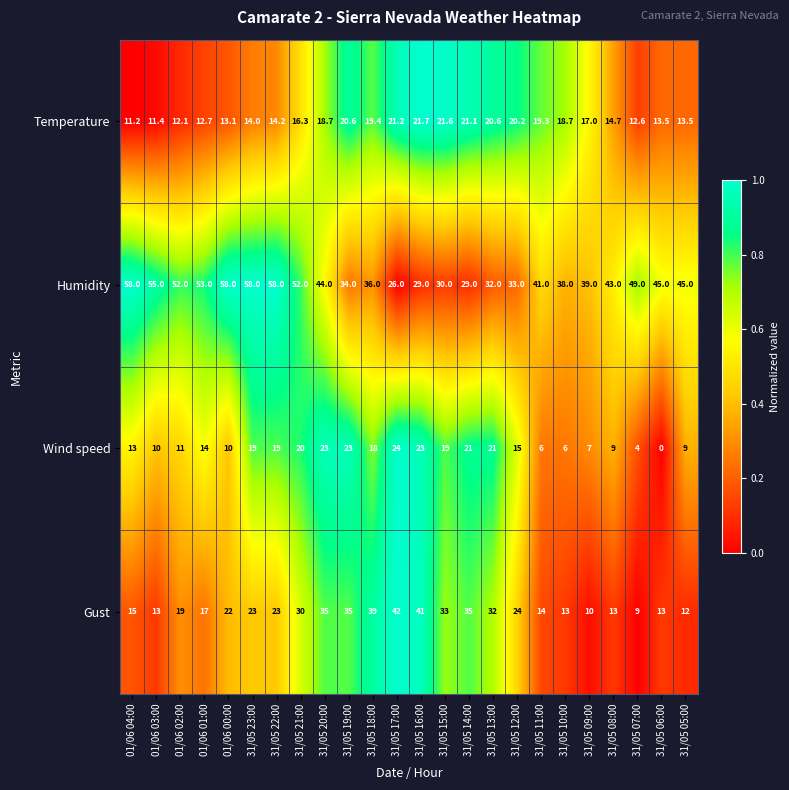

List the series in order of their peak value, highest first.

Humidity, Gust, Wind speed, Temperature